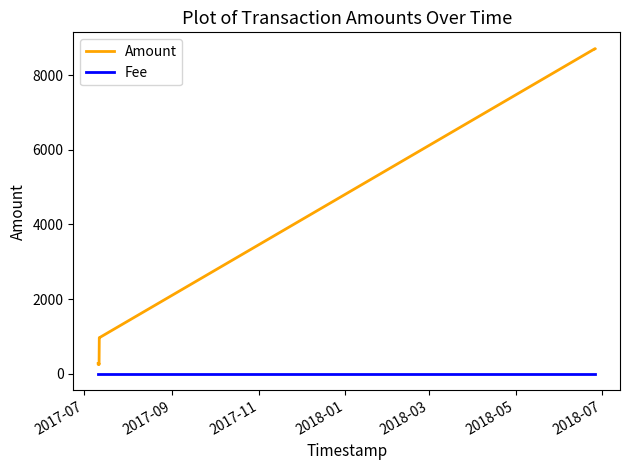

Which series has the largest range (max minus min)?

Amount